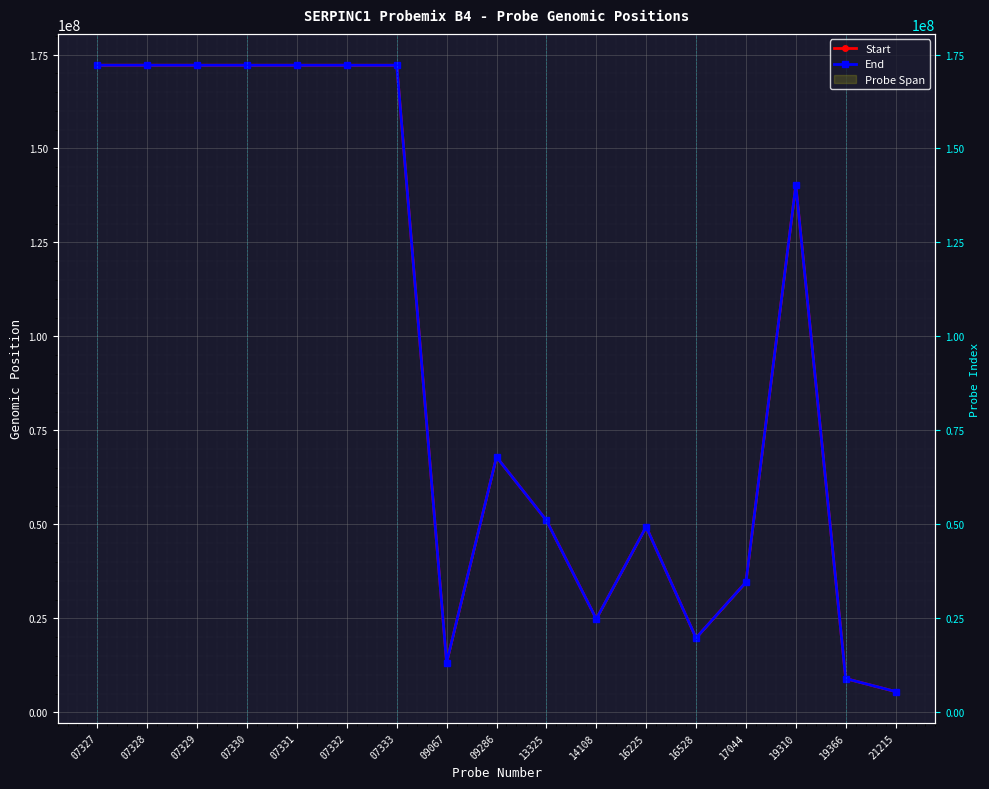

Which series has the largest range (max minus min)?

End